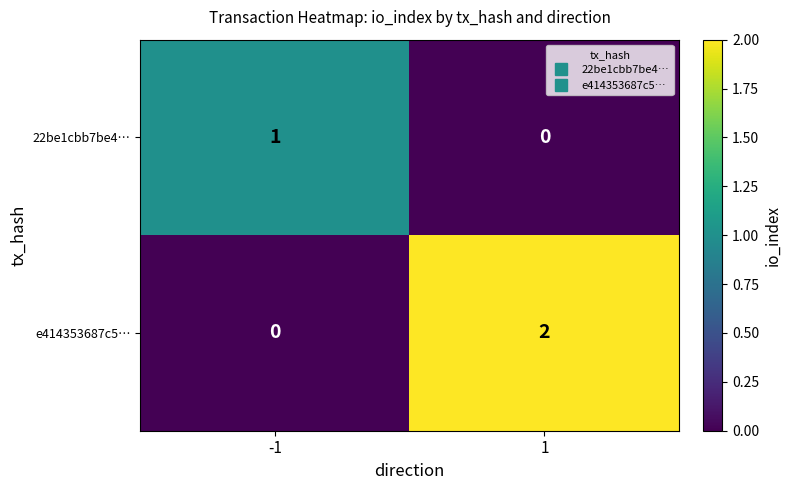

Which series has the largest total across all categories?

e414353687c5…